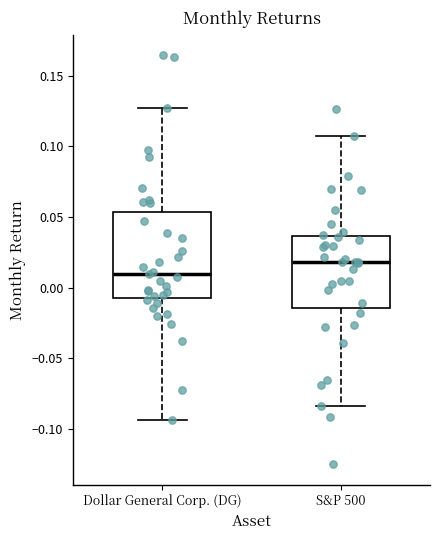

Reading left to right, transcribe this box plot: for each box, give where its median line is, the range the box spans, and where its two whiskers end, as read against the y-axis. The values are not printed on the chart, so give them approximately, as read against the axis.

Dollar General Corp. (DG): median 0.010, box -0.005 to 0.055, whiskers -0.095 to 0.125
S&P 500: median 0.020, box -0.015 to 0.035, whiskers -0.085 to 0.110